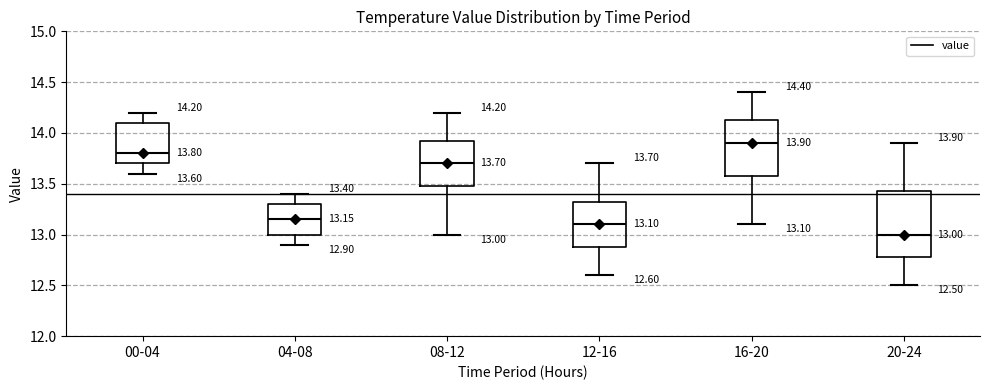

Comparing the boxes themselves (not the whiskers), which one is the tallest?

20-24